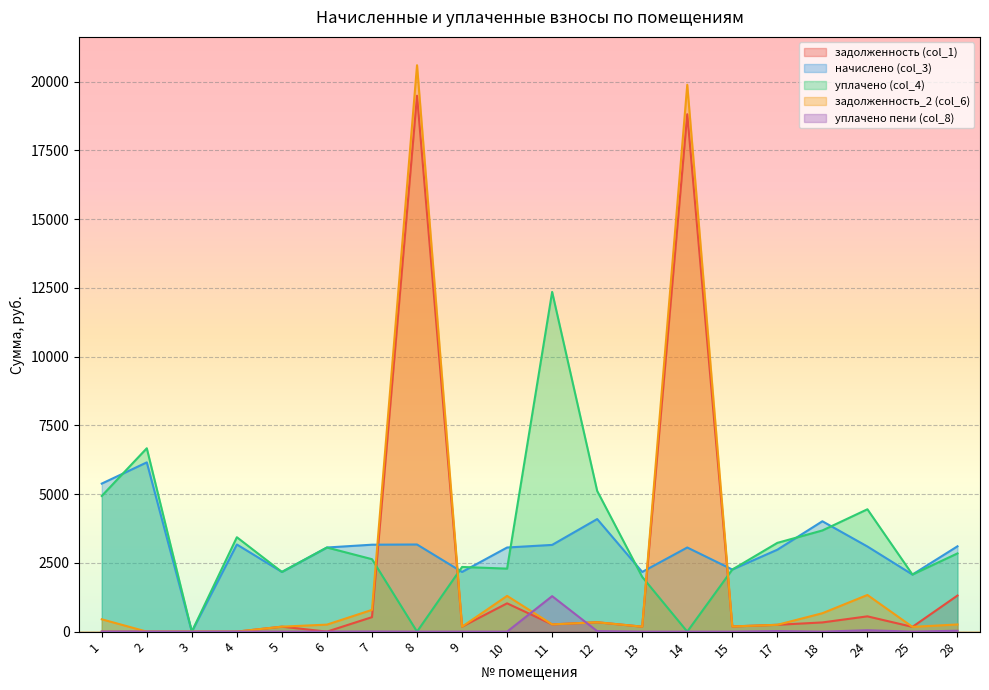

Reading left to right, transcribe all the data shown in this chart.

задолженность (col_1): 1=0.0	2=0.0	3=0.0	4=0.0	5=180.9	6=0.0	7=526.6	8=19487.1	9=180.9	10=1029.2	11=262.8	12=341.1	13=180.9	14=18814.7	15=188.2	17=248.3	18=334.5	24=555.8	25=173.0	28=1312.7
начислено (col_3): 1=5382.8	2=6155.0	3=0.0	4=3168.6	5=2170.7	6=3059.3	7=3161.3	8=3168.6	9=2170.7	10=3059.3	11=3154.0	12=4093.6	13=2170.7	14=3059.3	15=2258.0	17=2979.1	18=4013.5	24=3095.8	25=2076.0	28=3103.0
уплачено (col_4): 1=4934.3	2=6668.0	3=0.0	4=3432.7	5=2170.7	6=3059.3	7=2634.4	8=0.0	9=2351.6	10=2291.3	11=12353.0	12=5116.9	13=1989.8	14=0.0	15=2258.0	17=3227.4	18=3679.1	24=4449.5	25=2076.0	28=2844.4
задолженность_2 (col_6): 1=448.6	2=0.0	3=0.0	4=0.0	5=180.9	6=254.9	7=791.1	8=20597.1	9=180.9	10=1299.3	11=262.9	12=341.1	13=180.9	14=19886.4	15=188.2	17=248.3	18=668.9	24=1332.9	25=173.0	28=260.8
уплачено пени (col_8): 1=0.0	2=3.0	3=0.0	4=1.6	5=0.3	6=0.8	7=5.5	8=0.0	9=0.6	10=0.0	11=1290.2	12=18.3	13=0.0	14=0.0	15=0.0	17=20.2	18=0.0	24=50.5	25=0.0	28=32.5